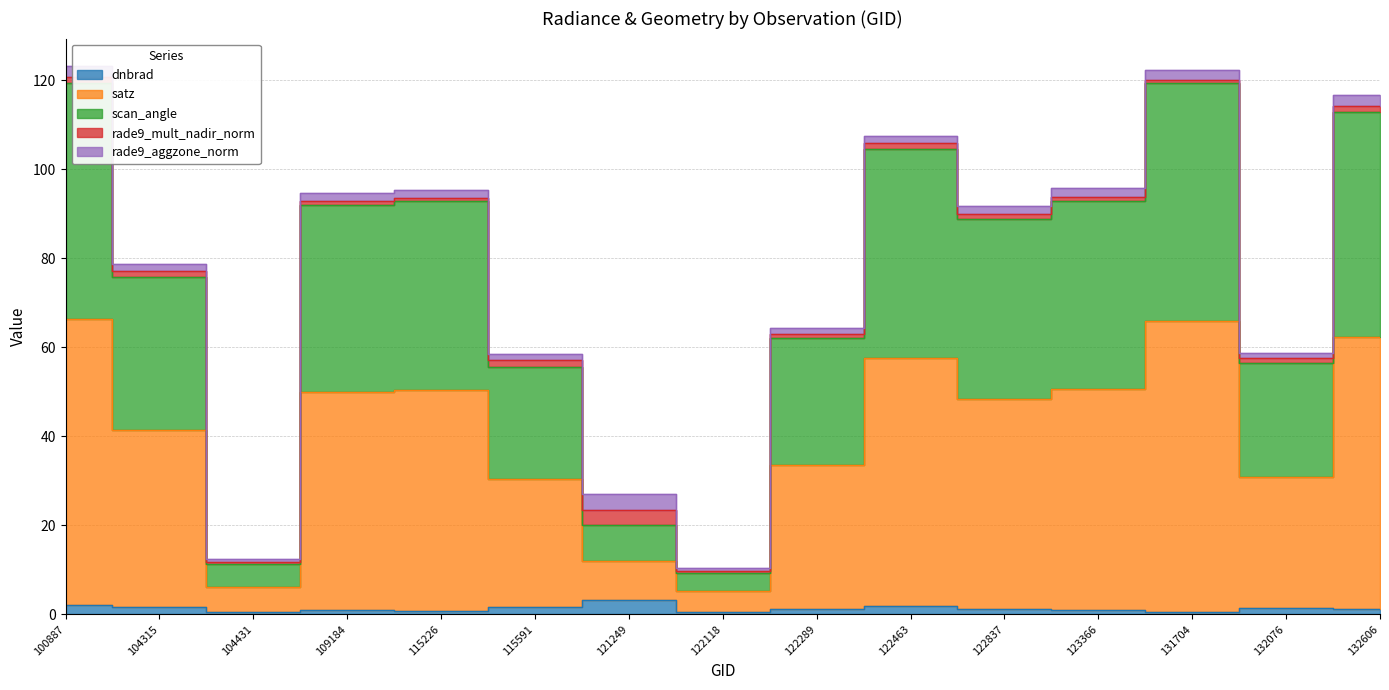

What is the maximum value shown in the chart?

120.8